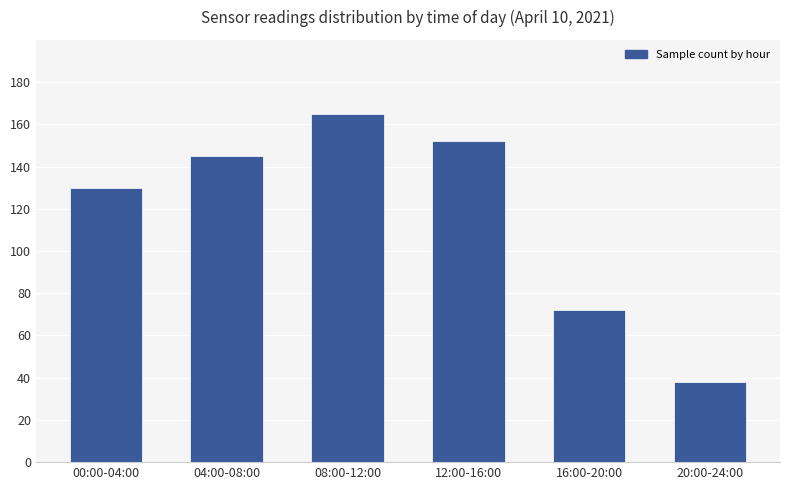

What is the difference between the values at 20:00-24:00 and 00:00-04:00?

92